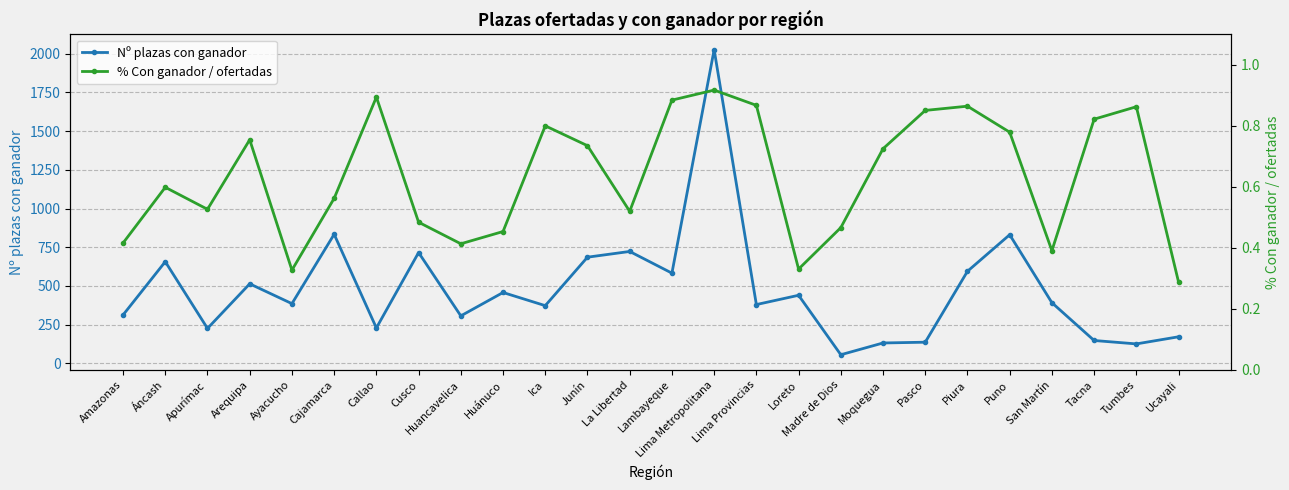

What is the average value of the Nº plazas con ganador series?

478